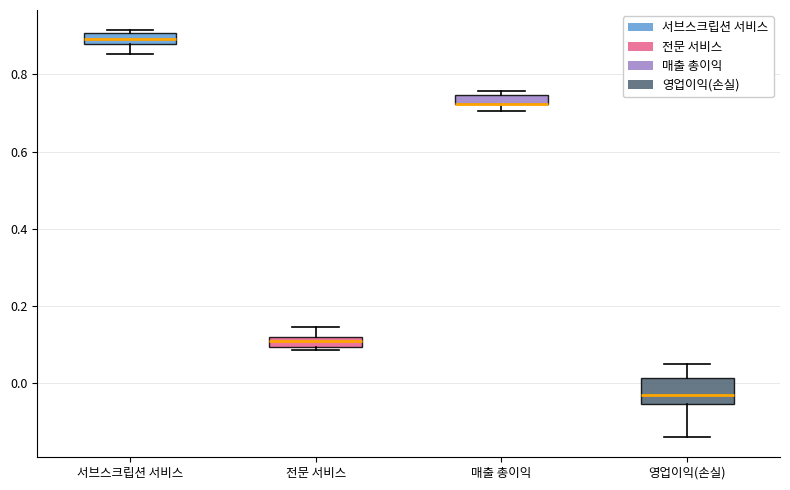

Which box is the tallest, from its lower edge to its upper edge?

영업이익(손실)